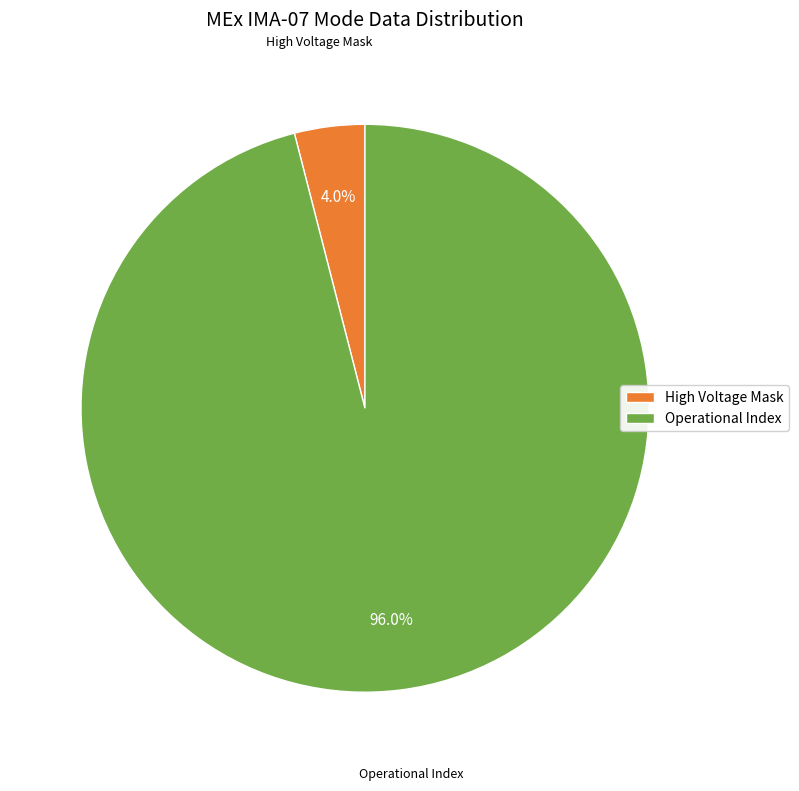

Rank the categories by value from highest to lowest.

Operational Index, High Voltage Mask